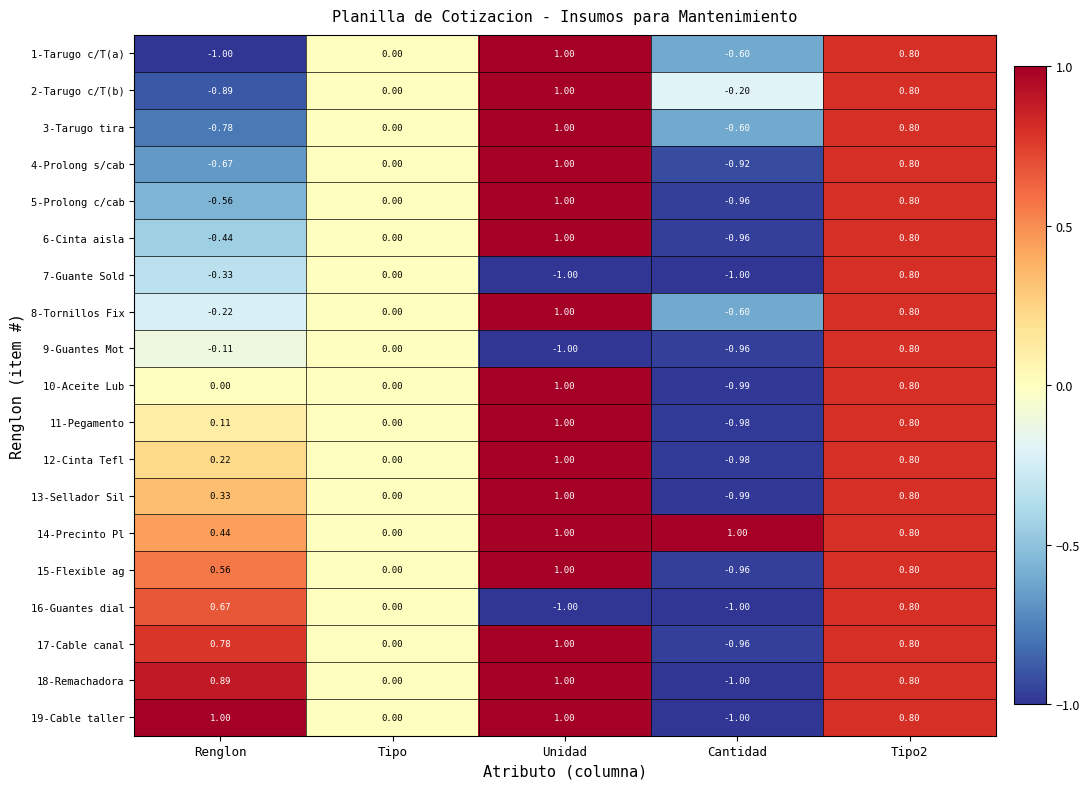

At which category is the sum across all series the highest?

Tipo2